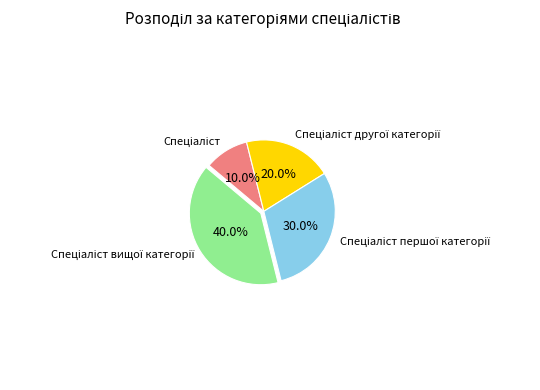

Does any single category account for the majority?

No